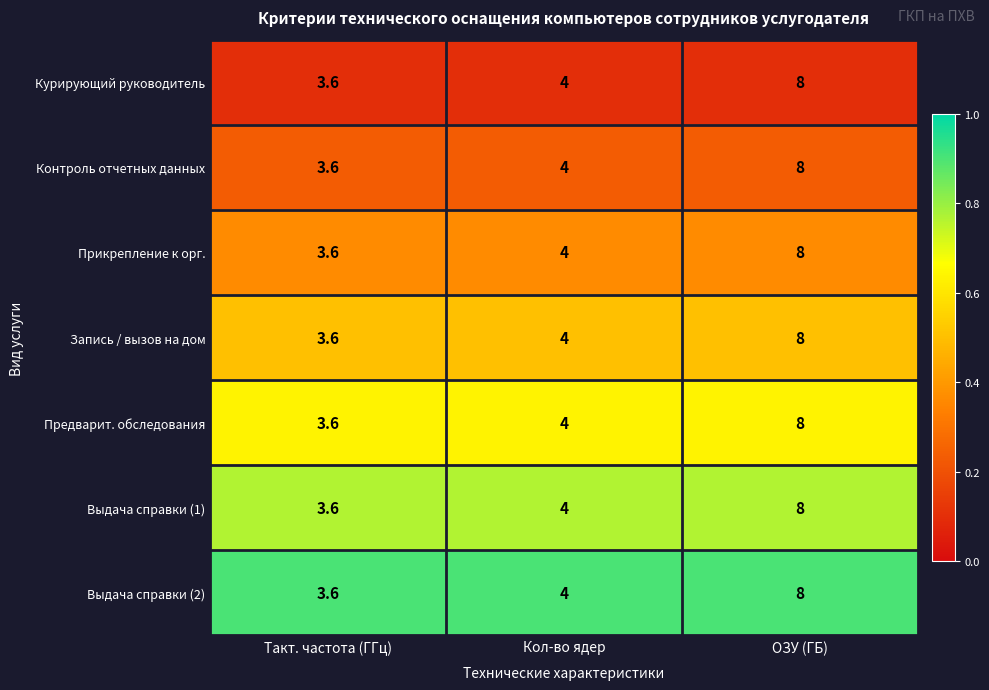

Is the value of Запись / вызов на дом at Кол-во ядер greater than the value of Выдача справки (1) at ОЗУ (ГБ)?

No